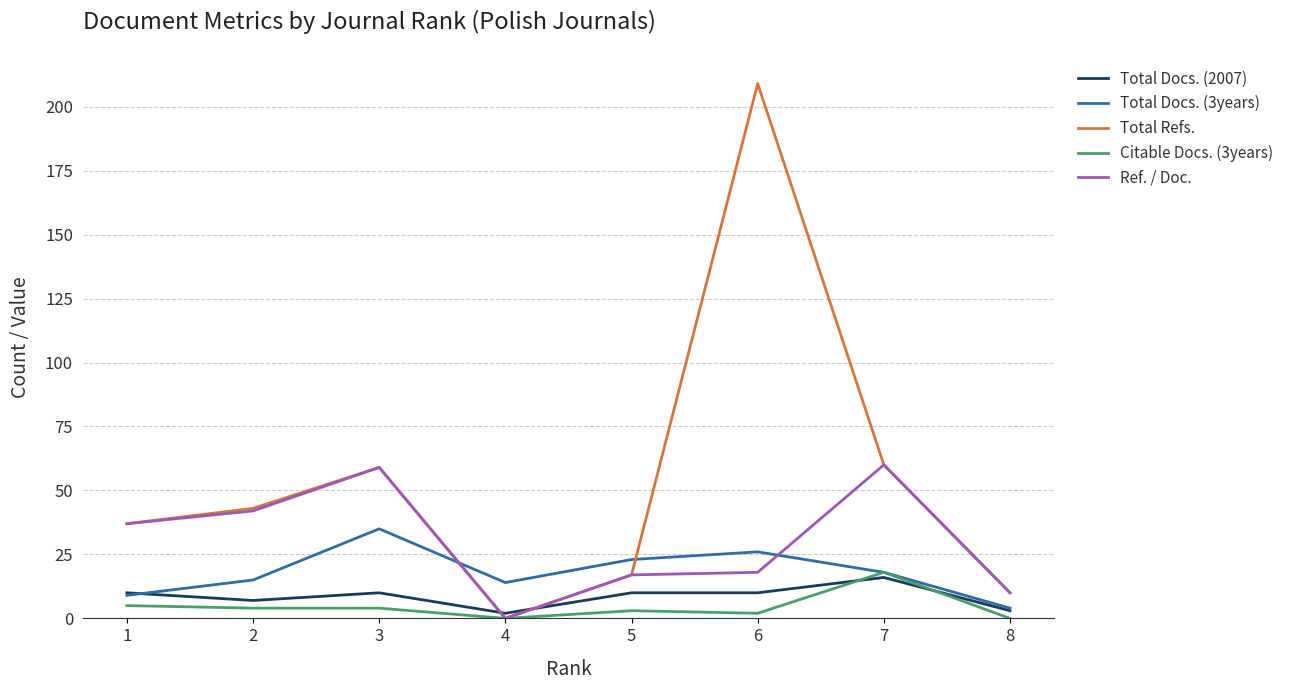

The Total Refs. series shows 209 at 6. True or false?

True